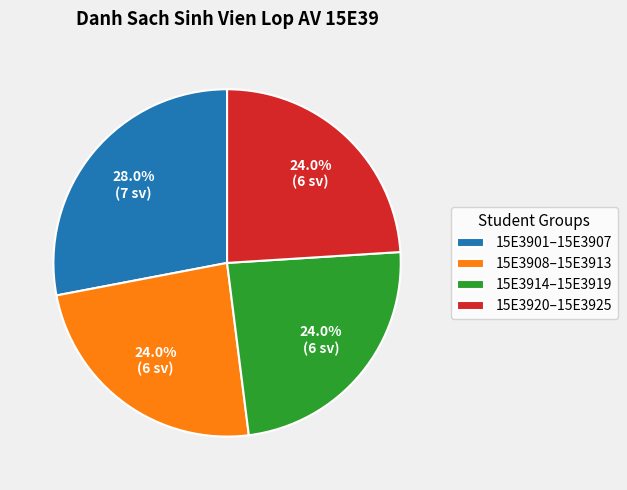

Which category has the biggest portion of the pie?

15E3901–15E3907